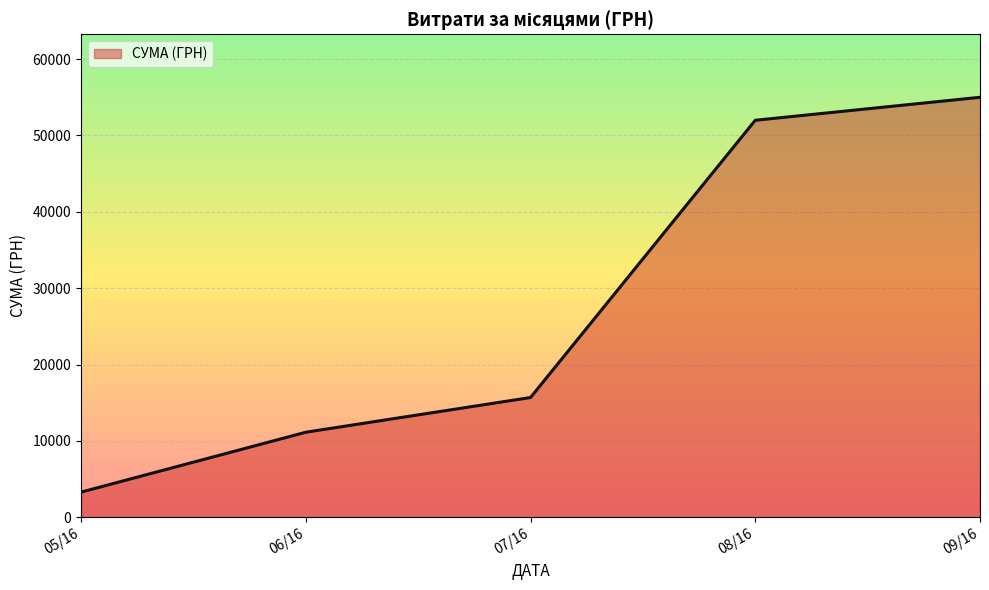

Count the number of categories in the chart.

5